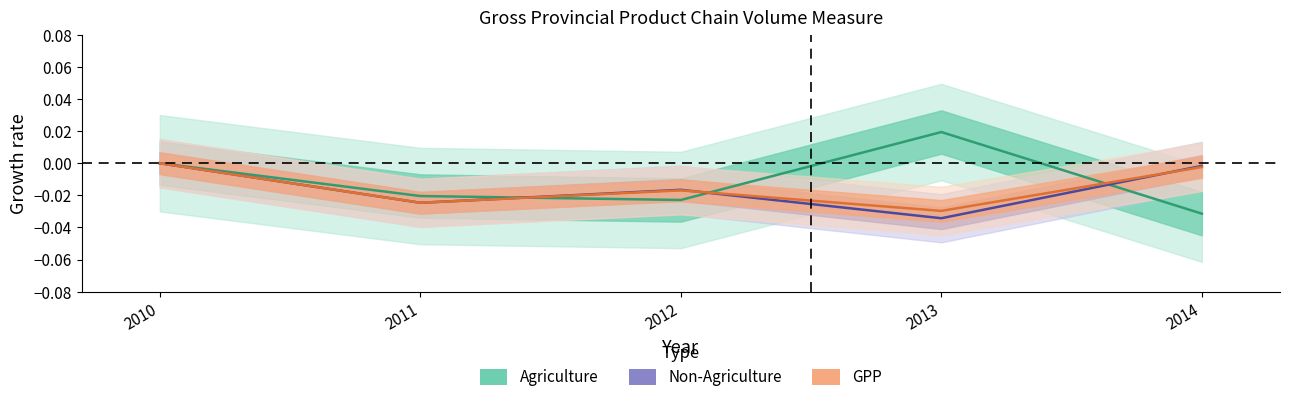

True or false: GPP and Agriculture intersect in this chart.

True